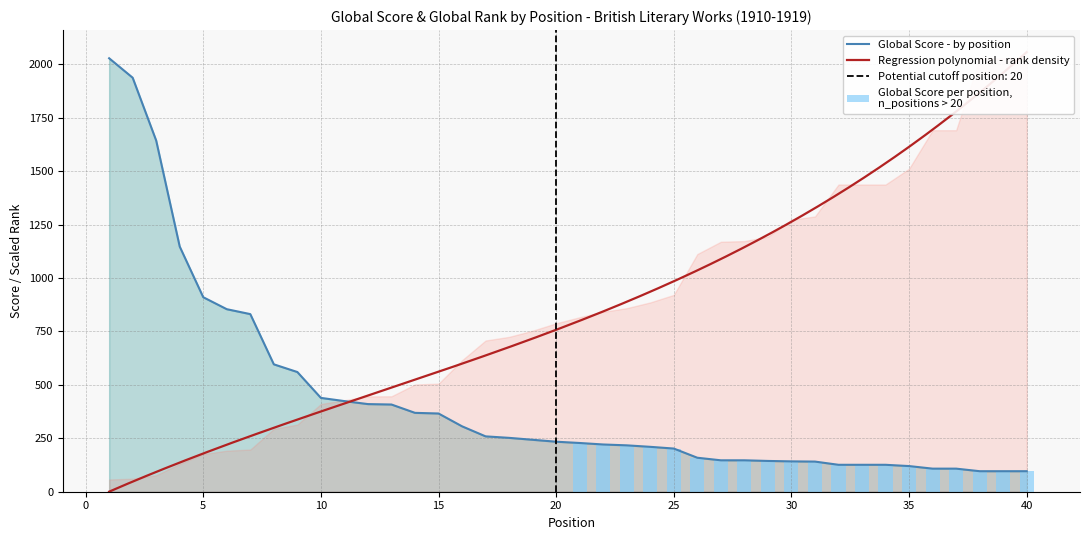

The chart shows a value of 60 at 31. True or false?

False